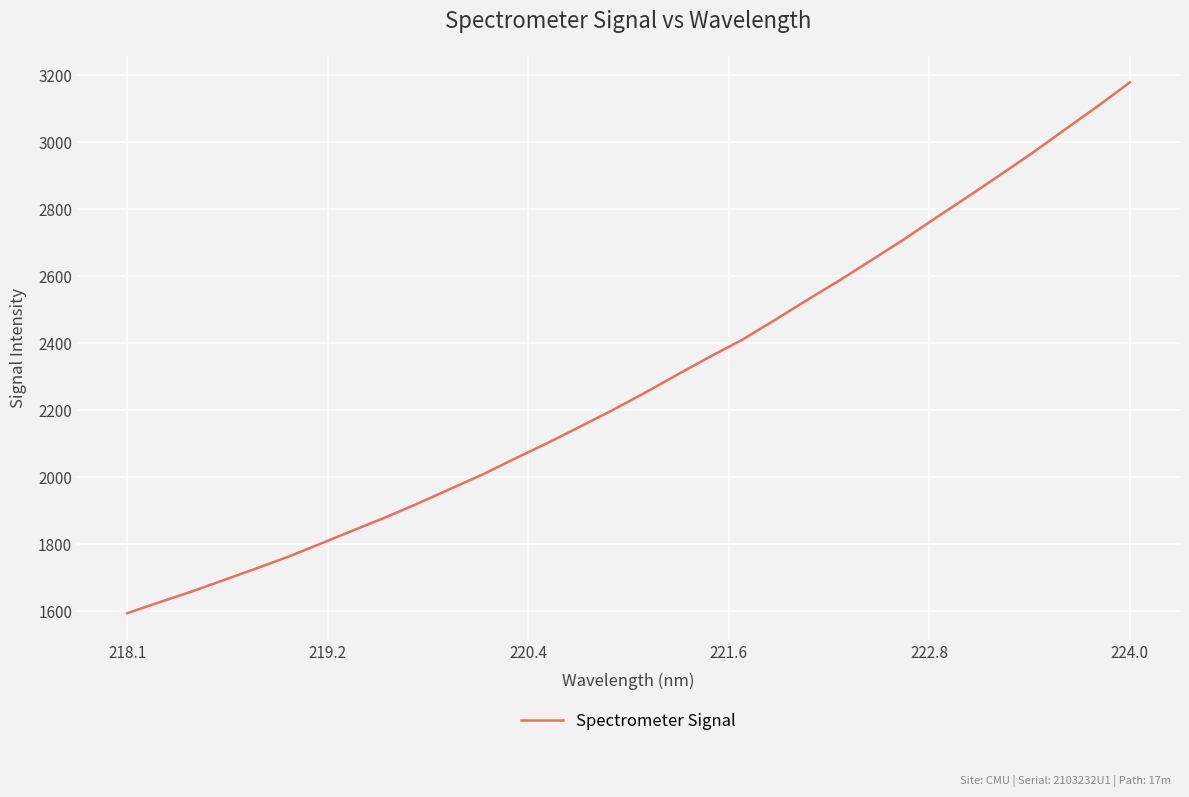

What is the greatest value displayed?

3179.5